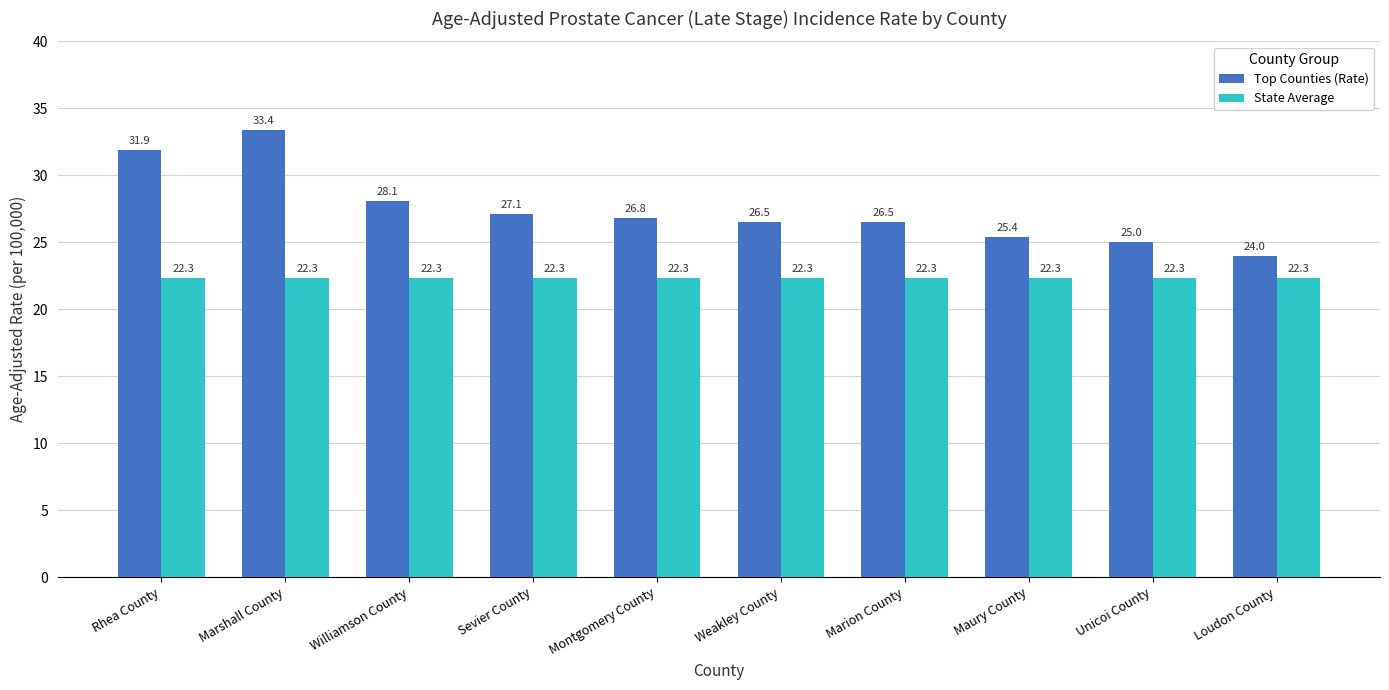

What is the lowest value of the State Average series?

22.3